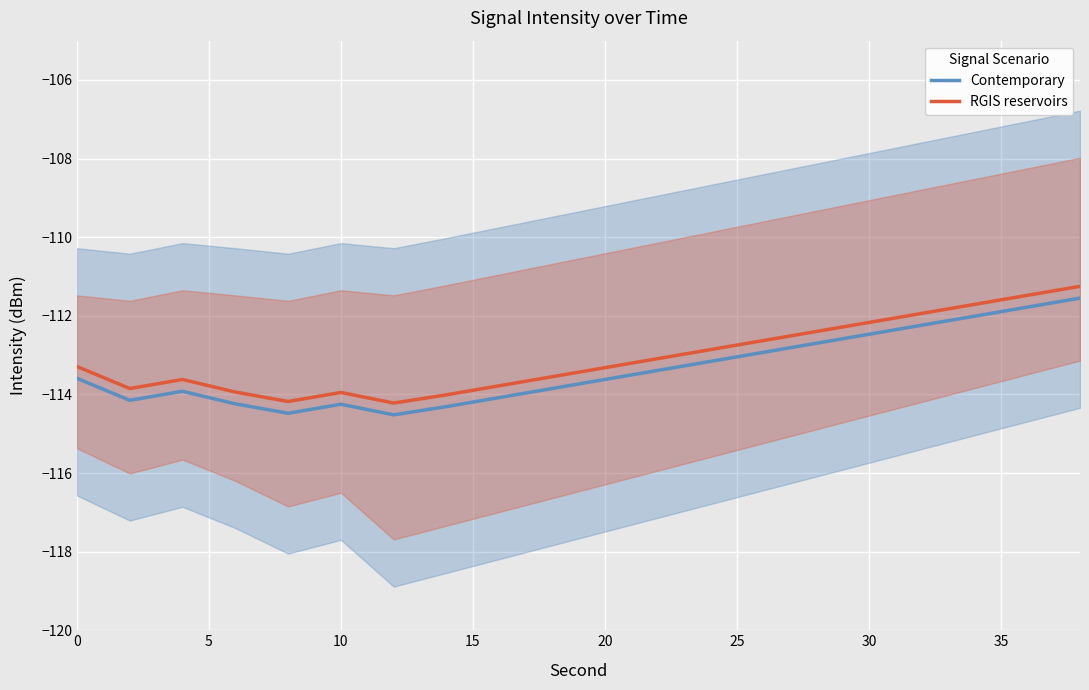

How many series are shown in this chart?

2